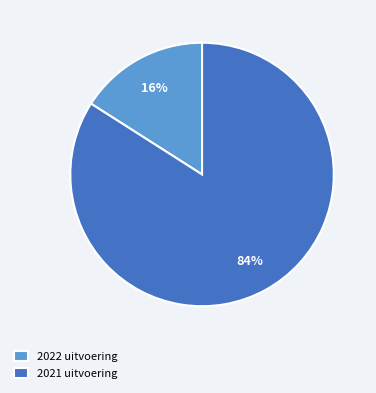

What is the ratio of the value at 2022 uitvoering to the value at 2021 uitvoering?

0.2